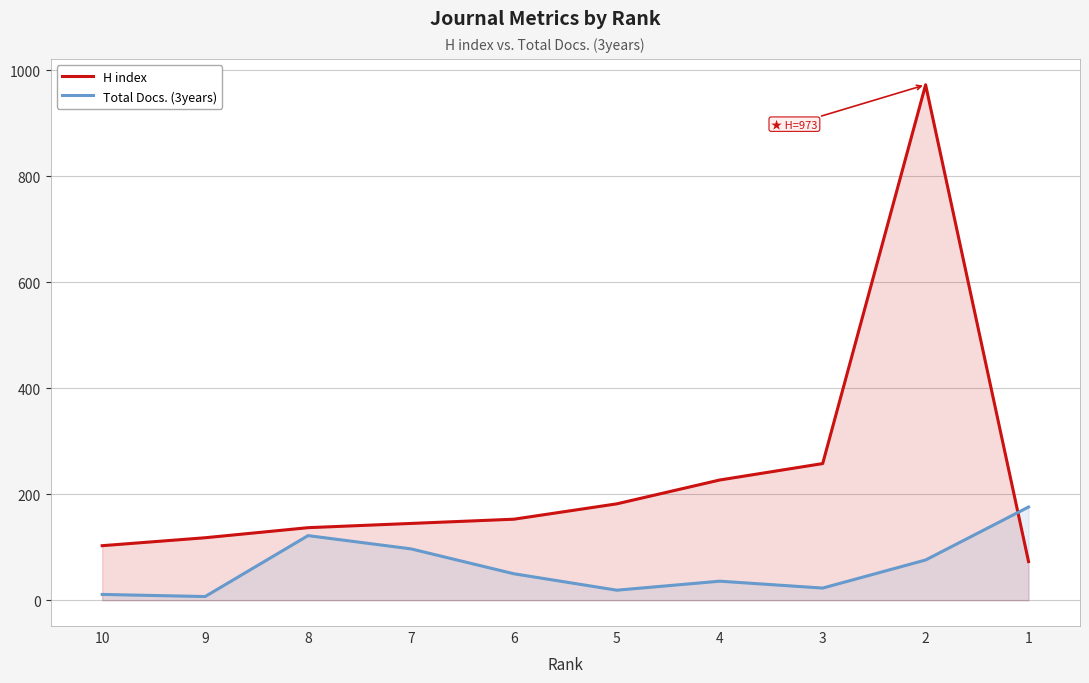

How many series are shown in this chart?

2